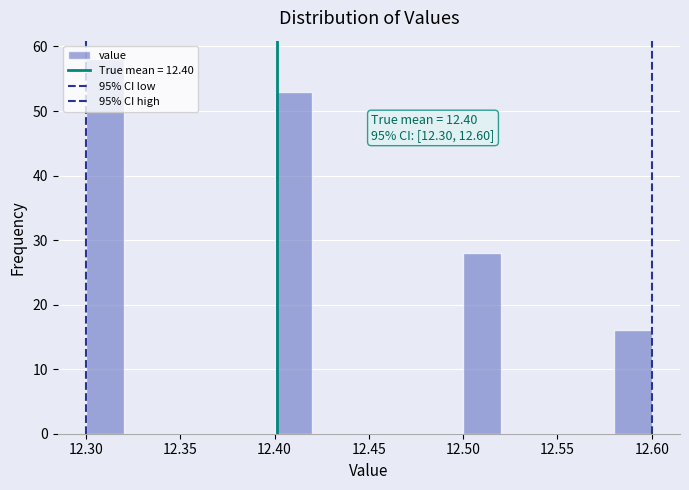

Over which range of the x-axis is the bar tallest?

12.30 to 12.32